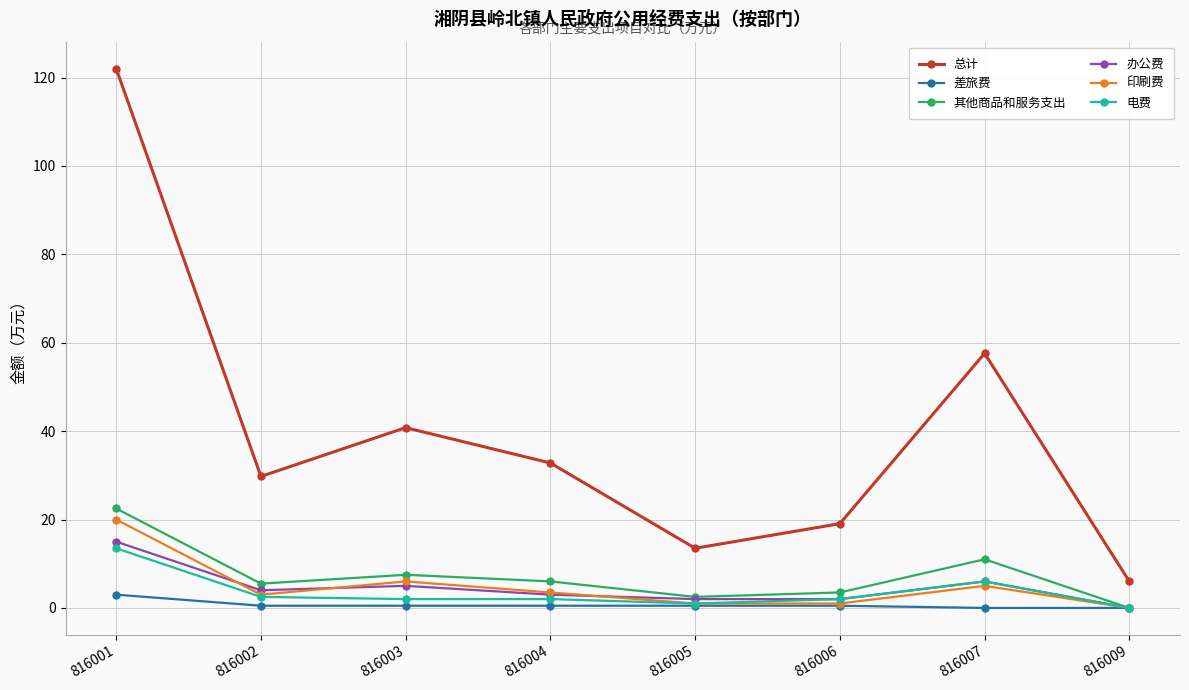

What is the value of the 总计 point at the 2nd from the left?

29.8